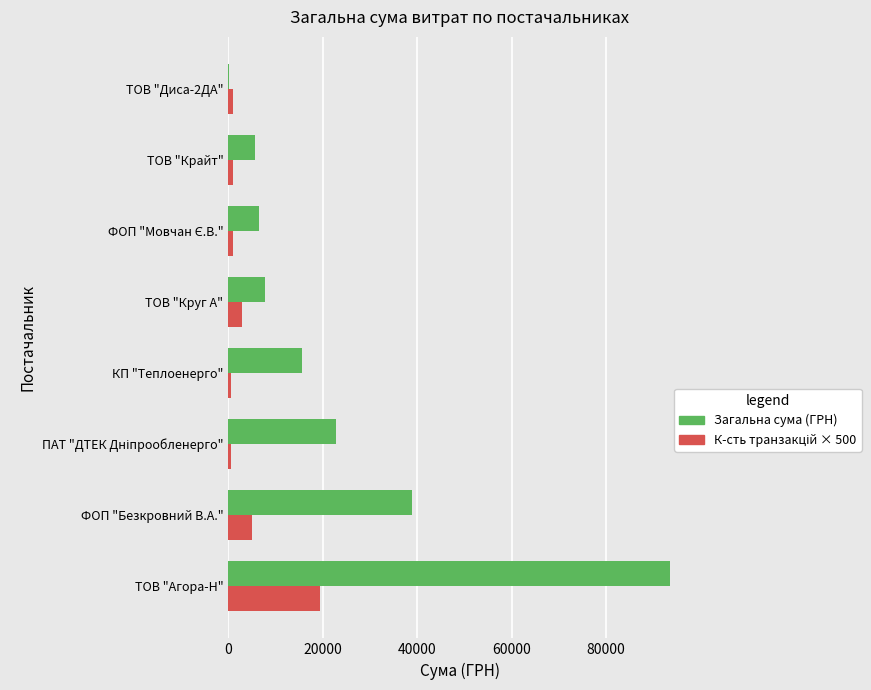

True or false: Загальна сума (ГРН) has a value of 5671.6 at ТОВ "Крайт".

True